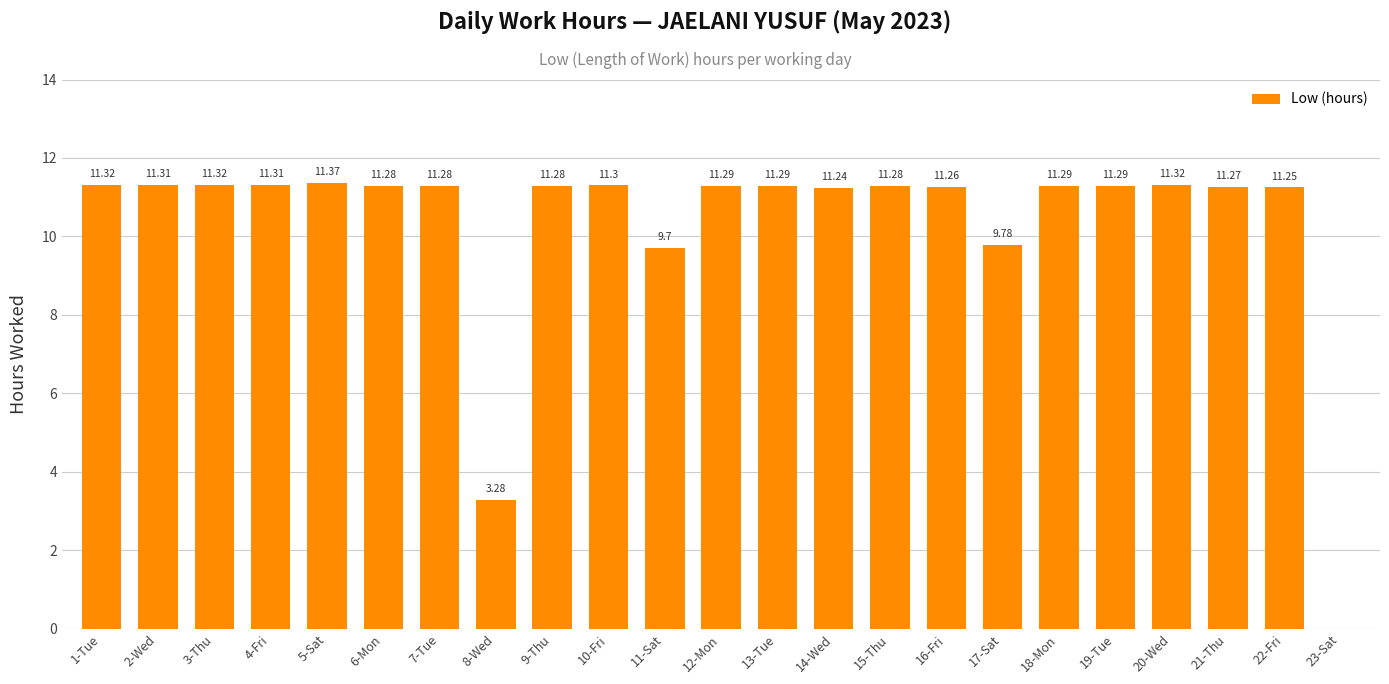

Which has a higher value, 10-Fri or 16-Fri?

10-Fri